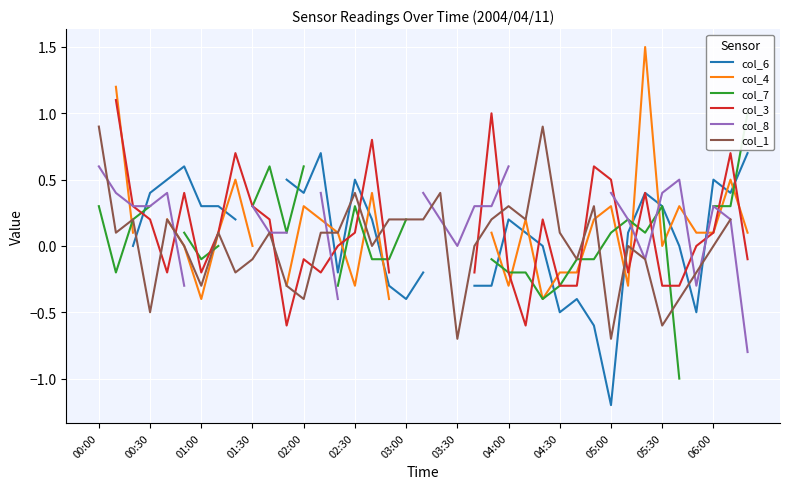

Is the value of col_3 at 33 greater than the value of col_7 at 35?

No